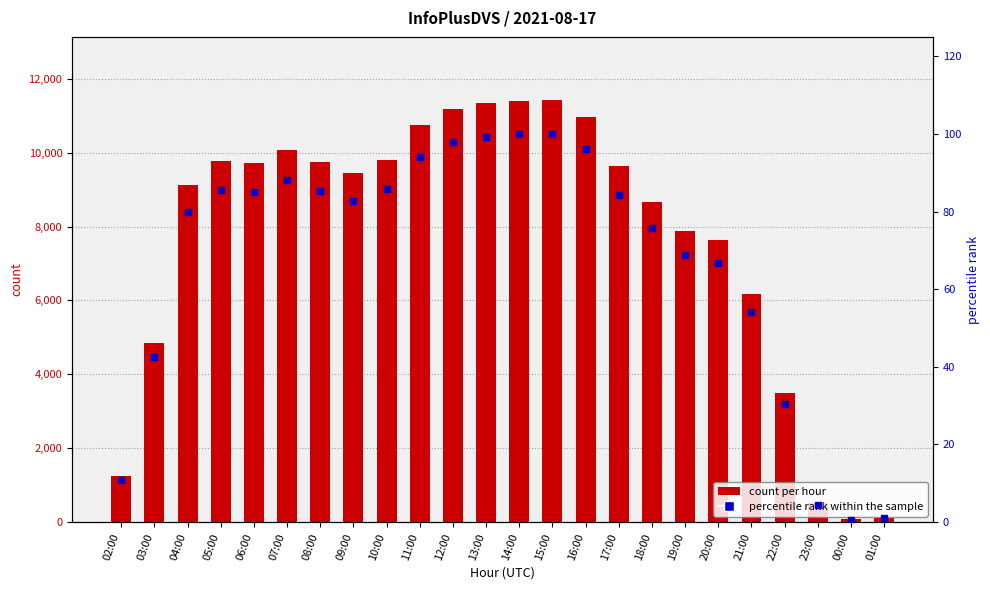

How many data points in count per hour are above 9629?

11